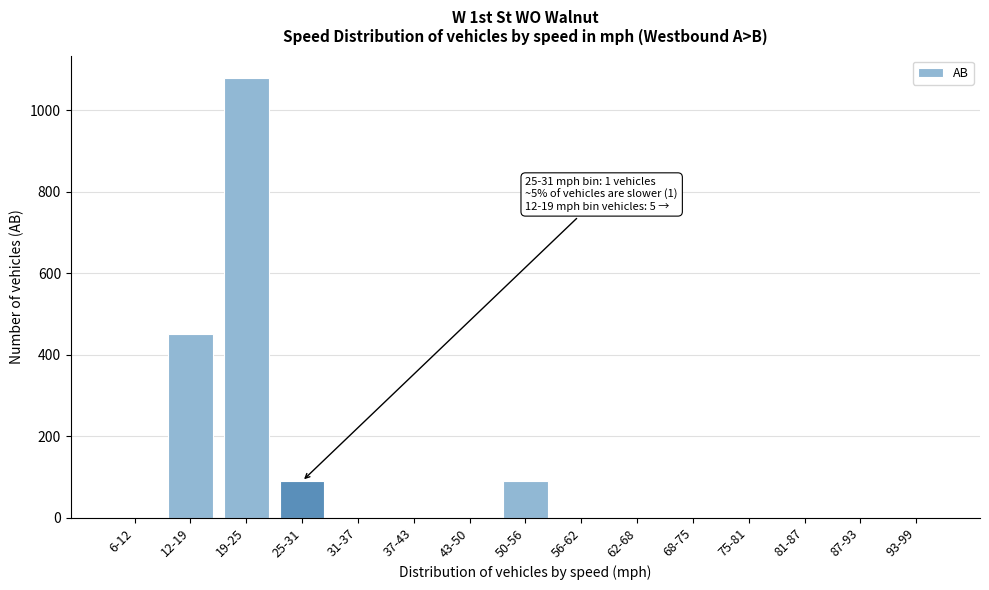

Reading left to right, list all the values displayed in this chart.

6-12=0	12-19=450	19-25=1080	25-31=90	31-37=0	37-43=0	43-50=0	50-56=90	56-62=0	62-68=0	68-75=0	75-81=0	81-87=0	87-93=0	93-99=0